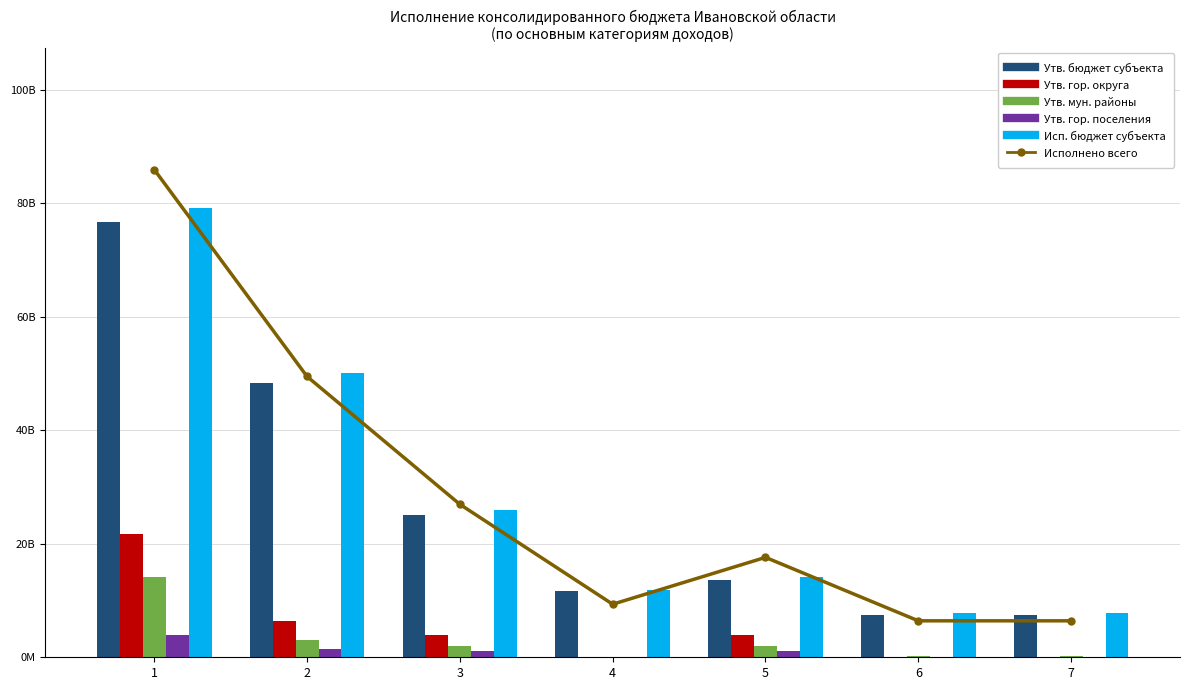

Which series has the largest total across all categories?

Бренд (Исполнено всего)